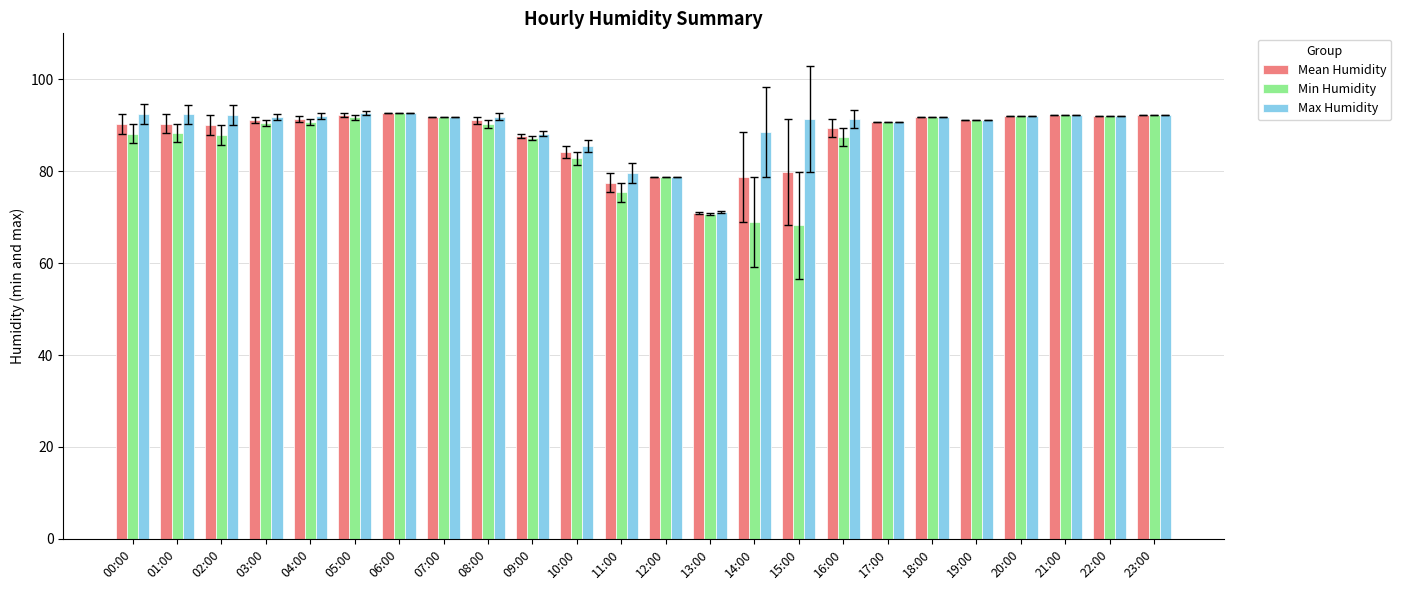

At how many categories does at least one series exceed 74?

23